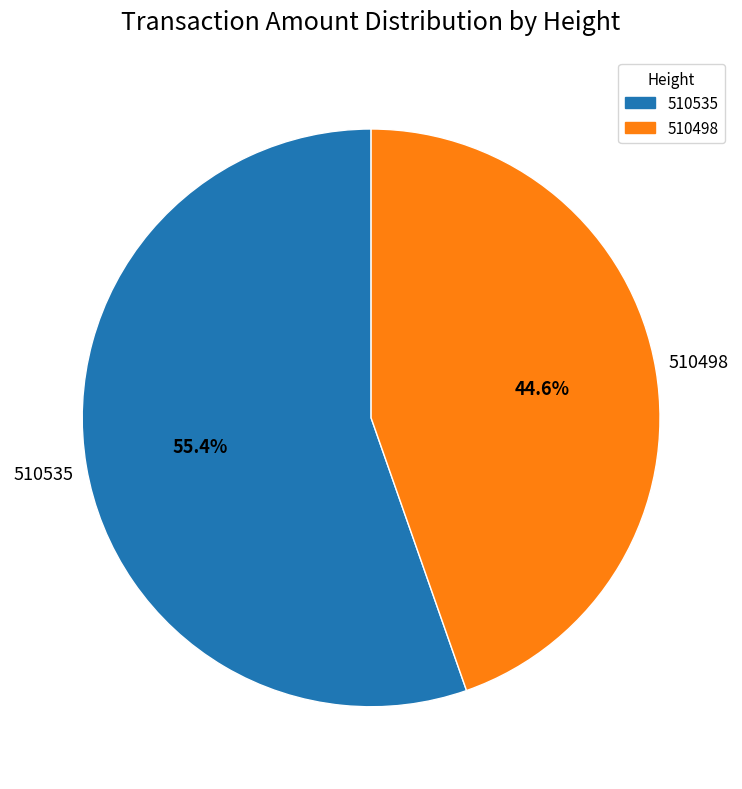

True or false: 510498 accounts for 45% of the total.

True